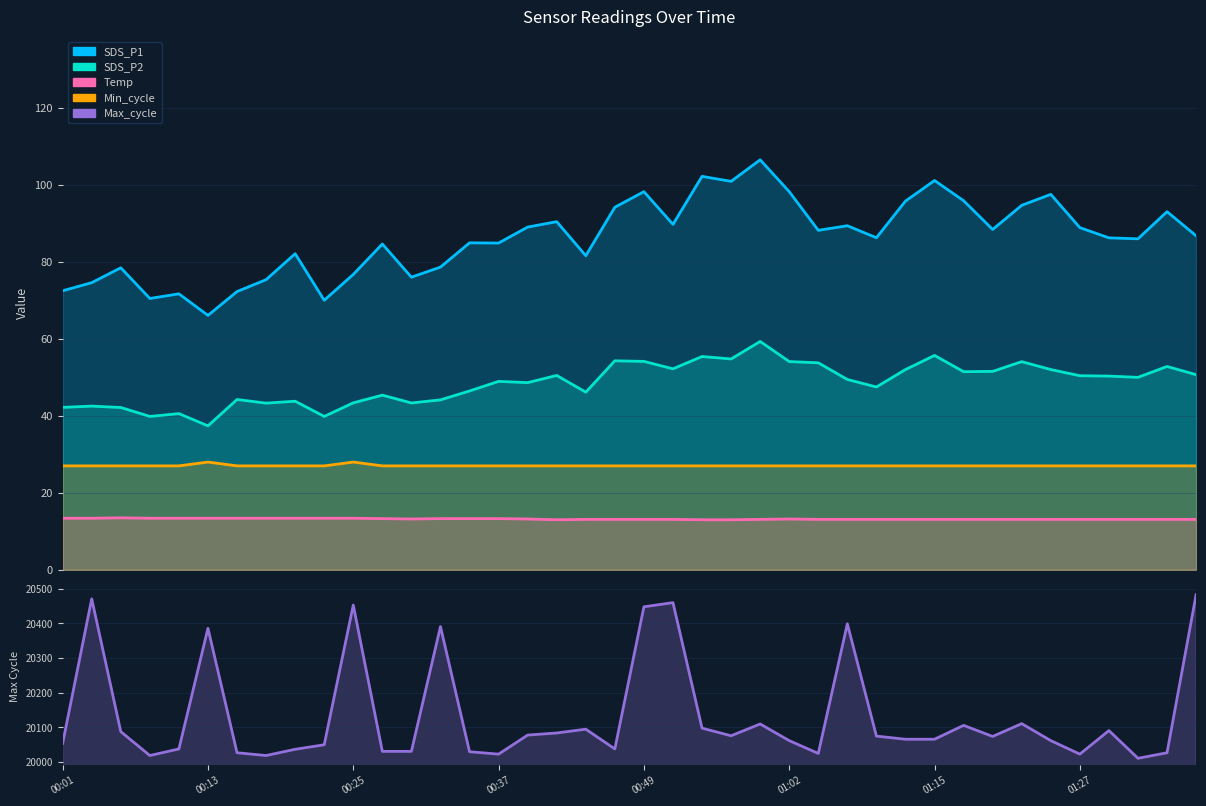

Which category has the lowest value in the Temp series?

00:42